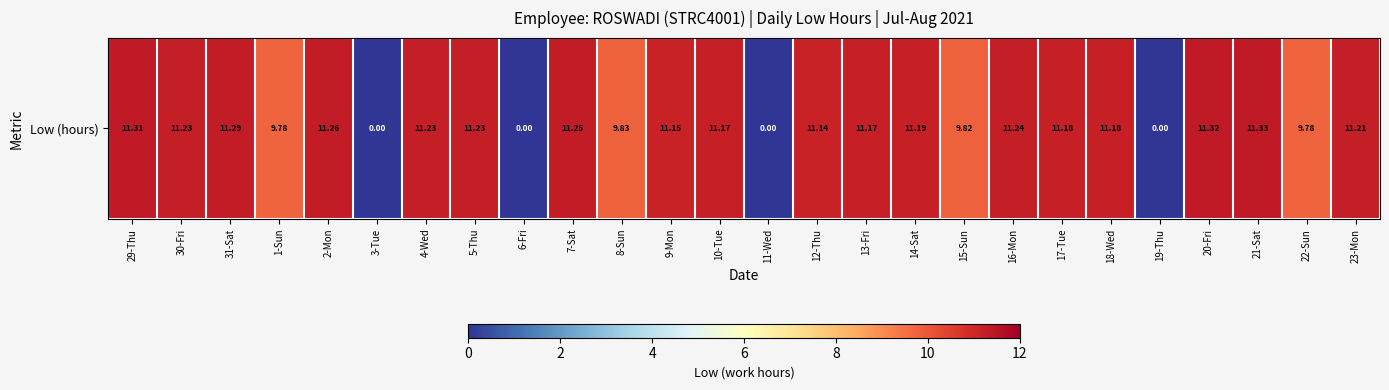

Where does the data first go above 11?

29-Thu